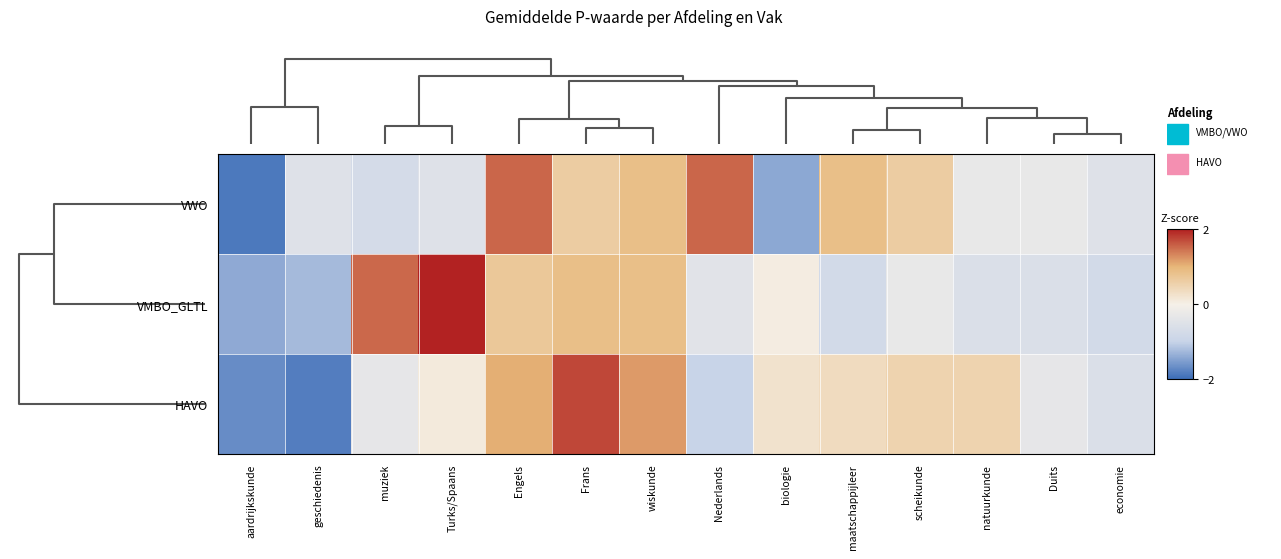

At how many categories does at least one series exceed 0?

10